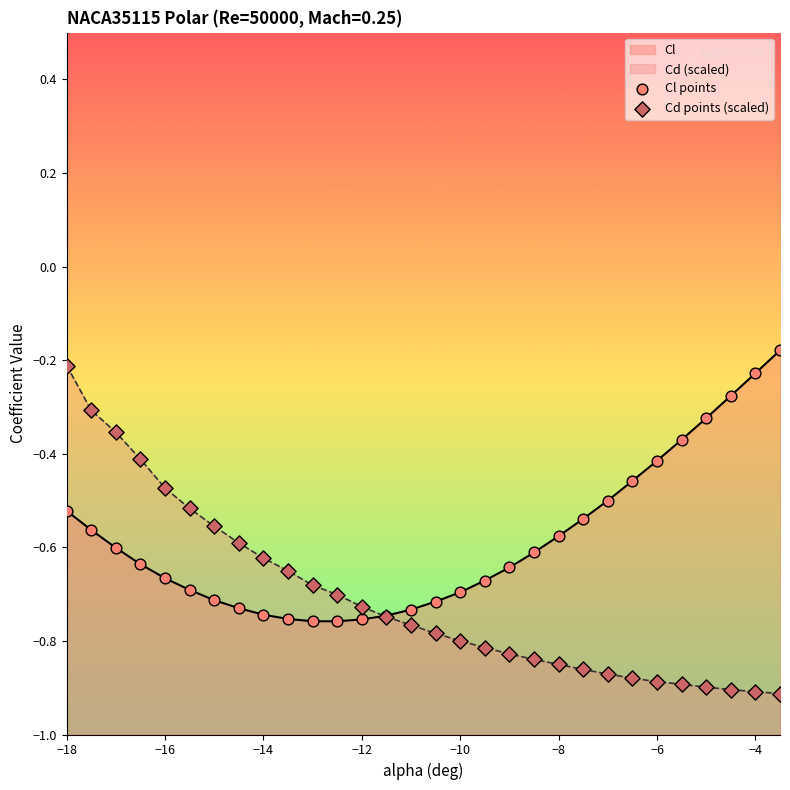

Which series contains the lowest Y value?

Cd points (scaled)